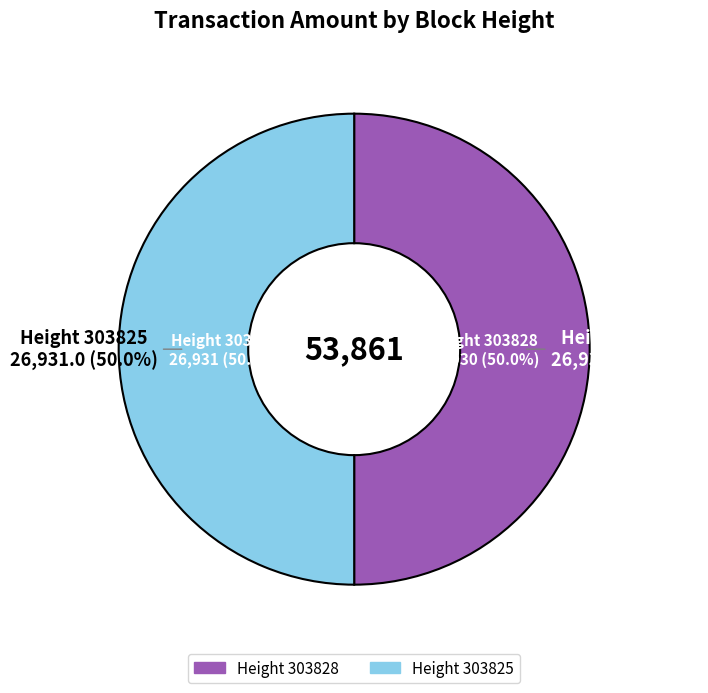

How many segments does this pie chart have?

2